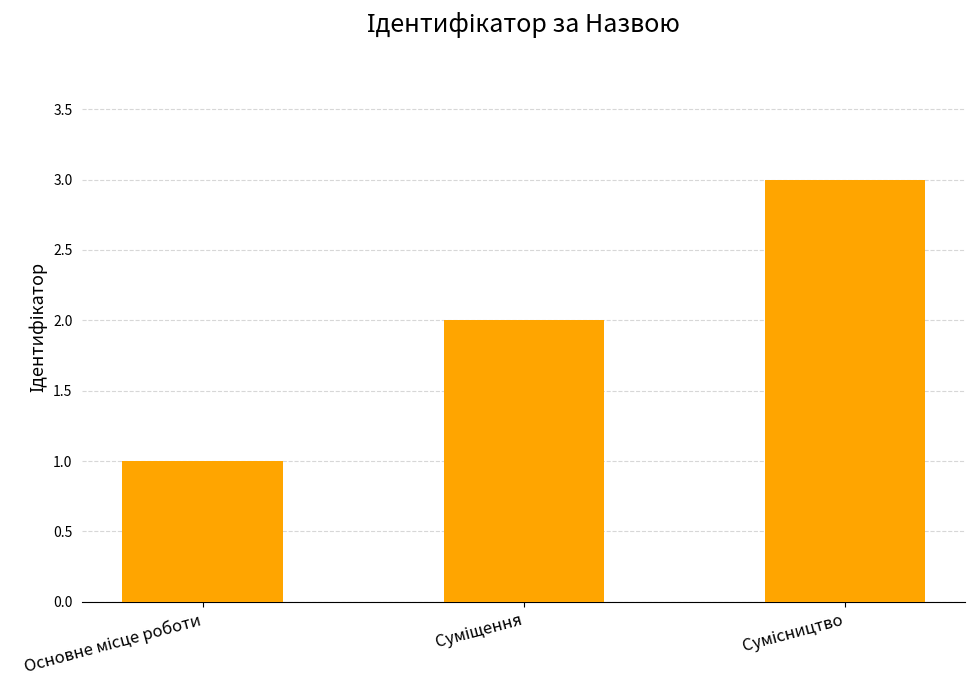

How many values are between 1 and 3?

3